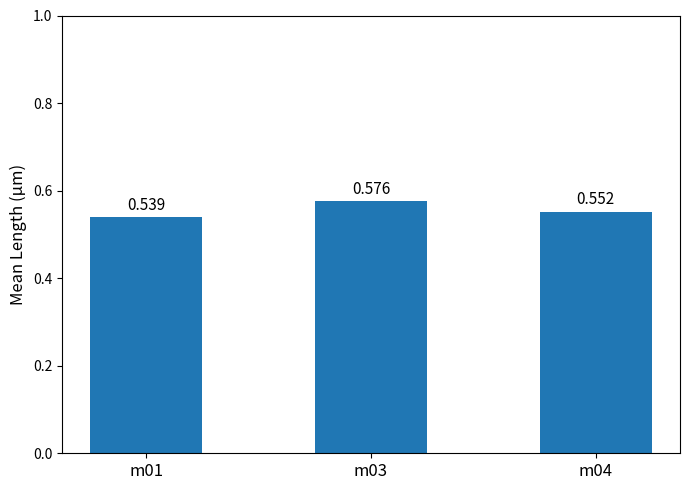

The value at m01 is 0.2. True or false?

False